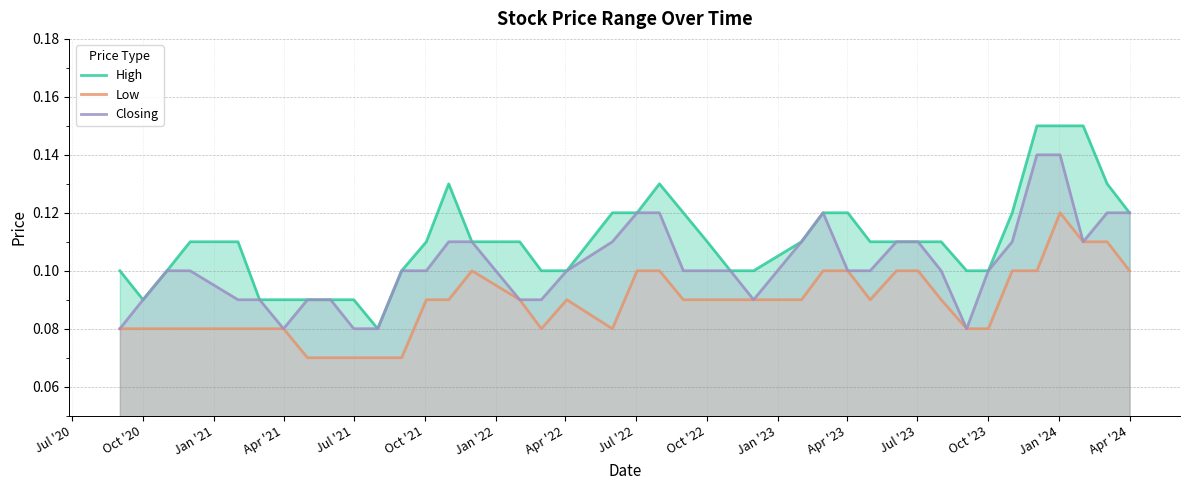

Reading left to right, transcribe all the data shown in this chart.

High: 0.1	0.1	0.1	0.1	0.1	0.1	0.1	0.1	0.1	0.1	0.1	0.1	0.1	0.1	0.1	0.1	0.1	0.1	0.1	0.1	0.1	0.1	0.1	0.1	0.1	0.1	0.1	0.1	0.1	0.1	0.1	0.1	0.1	0.1	0.1	0.1	0.1	0.1	0.1	0.1
Low: 0.1	0.1	0.1	0.1	0.1	0.1	0.1	0.1	0.1	0.1	0.1	0.1	0.1	0.1	0.1	0.1	0.1	0.1	0.1	0.1	0.1	0.1	0.1	0.1	0.1	0.1	0.1	0.1	0.1	0.1	0.1	0.1	0.1	0.1	0.1	0.1	0.1	0.1	0.1	0.1
Closing: 0.1	0.1	0.1	0.1	0.1	0.1	0.1	0.1	0.1	0.1	0.1	0.1	0.1	0.1	0.1	0.1	0.1	0.1	0.1	0.1	0.1	0.1	0.1	0.1	0.1	0.1	0.1	0.1	0.1	0.1	0.1	0.1	0.1	0.1	0.1	0.1	0.1	0.1	0.1	0.1